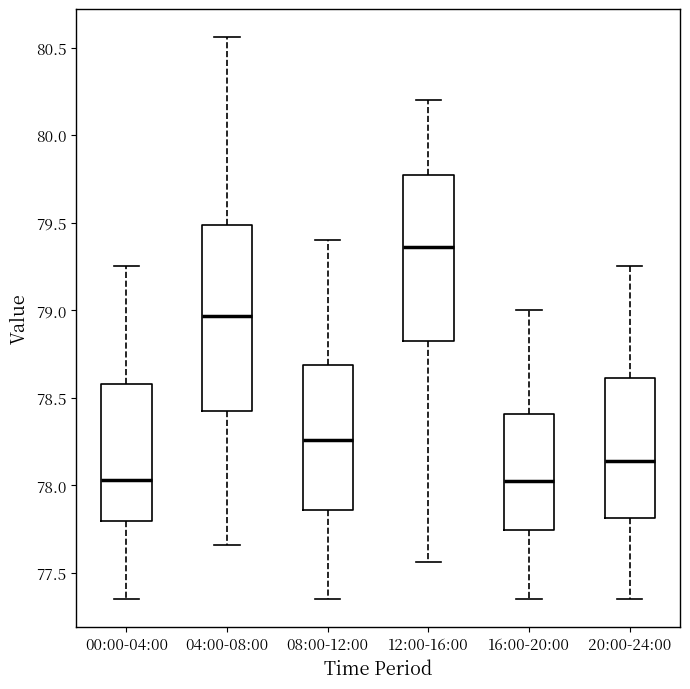

Which box is the tallest, from its lower edge to its upper edge?

04:00-08:00